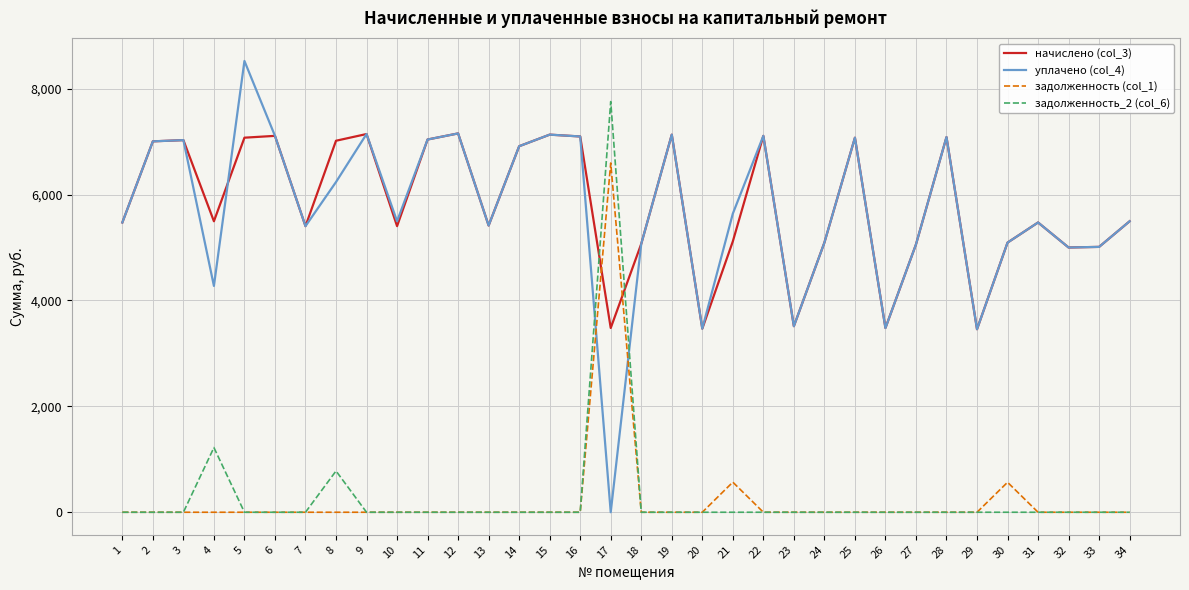

What is the highest value of the уплачено (col_4) series?

8522.3